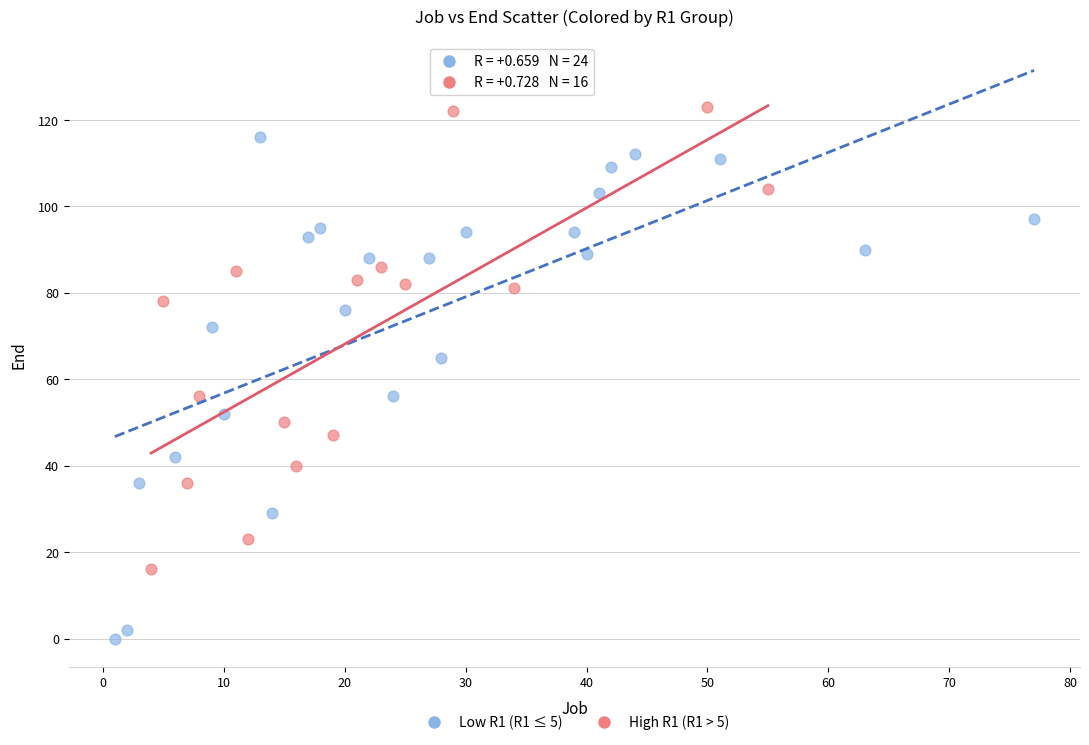

Which series reaches the minimum Y coordinate?

Low R1 (R1 ≤ 5)